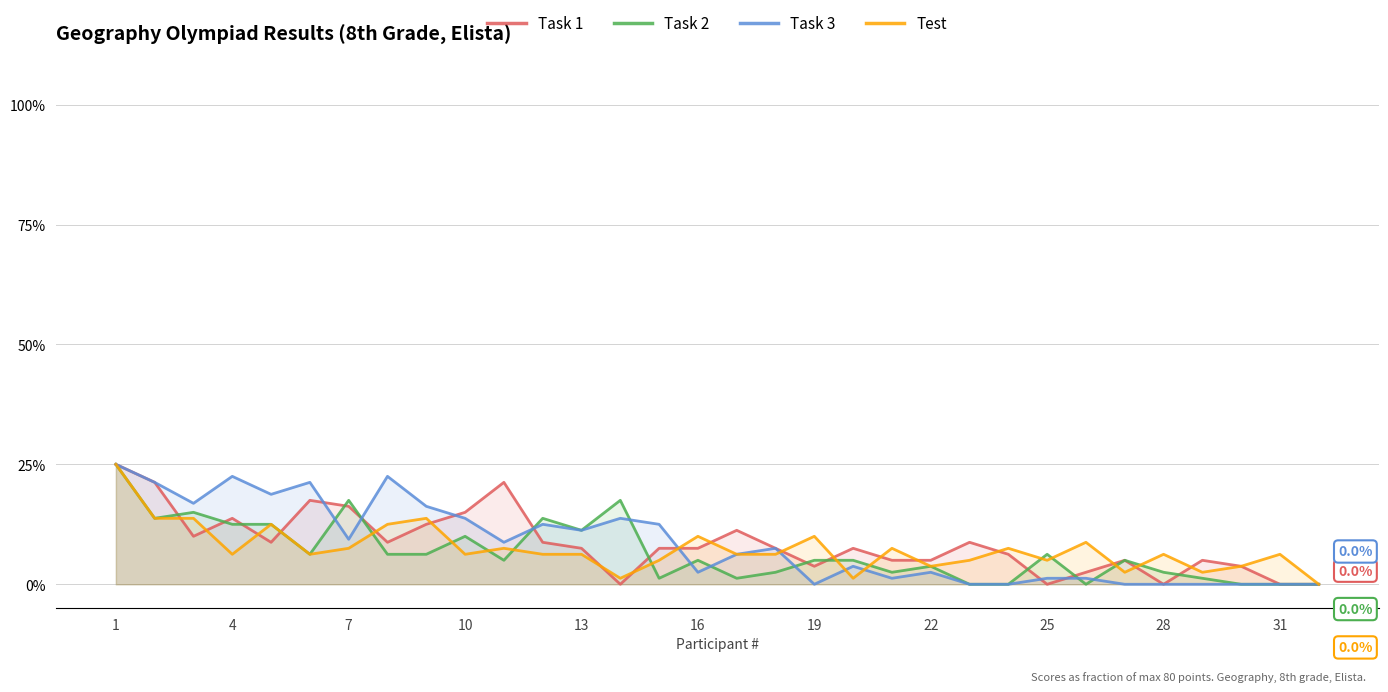

The Task 1 series shows 3.9 at 16. True or false?

False